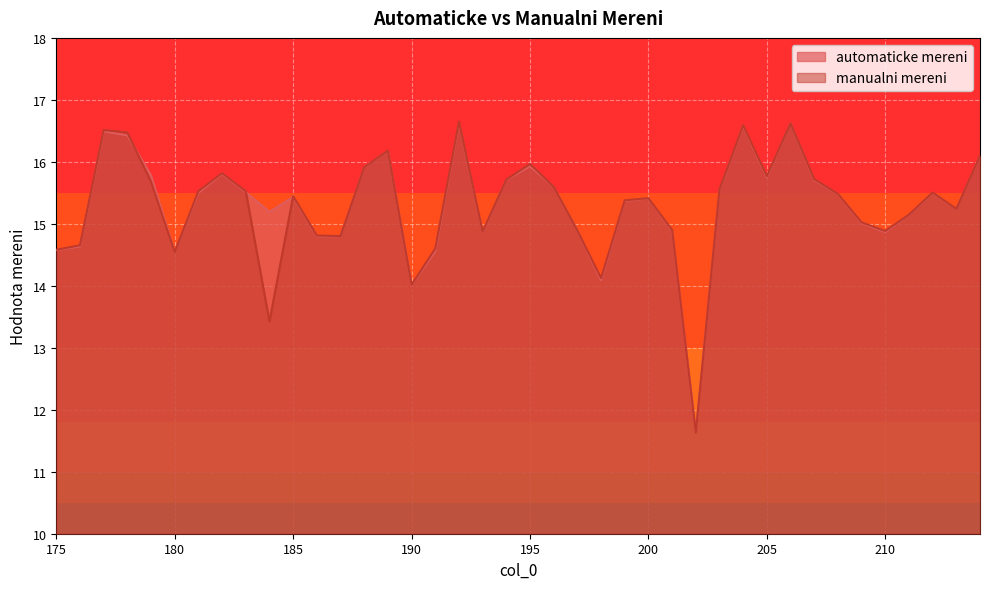

What is the difference between the manualni mereni values at 206 and 175?

2.0